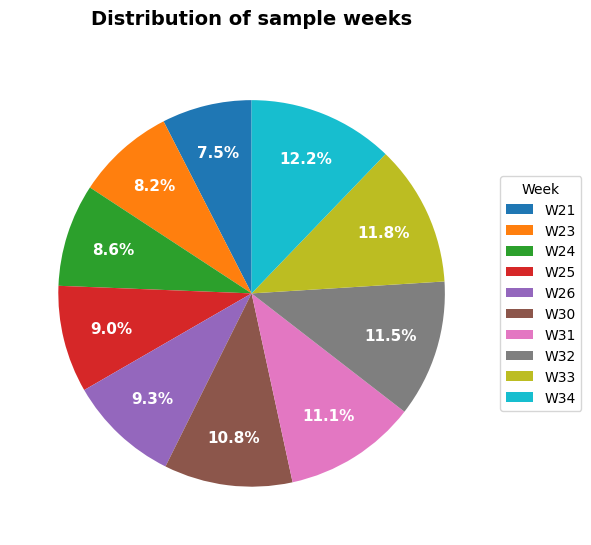

How many slices are in this pie chart?

10